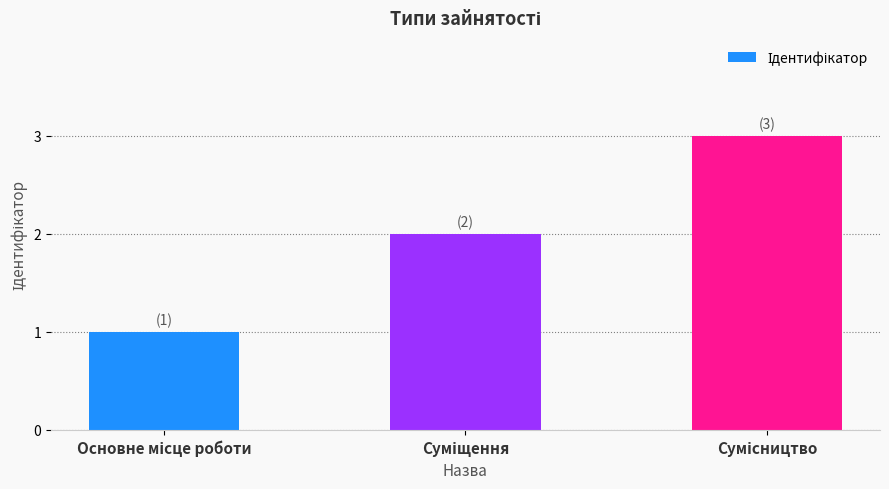

What is the greatest value displayed?

3